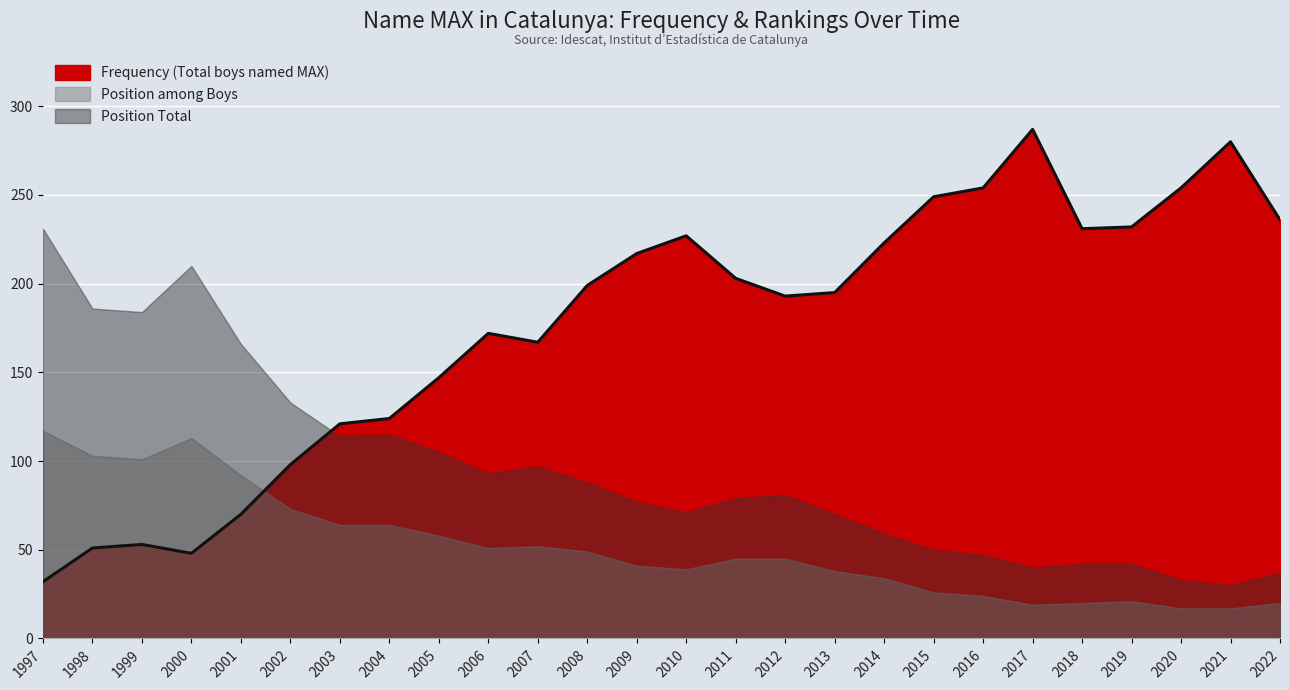

Which has a higher value, 2004 or 2001?

2004